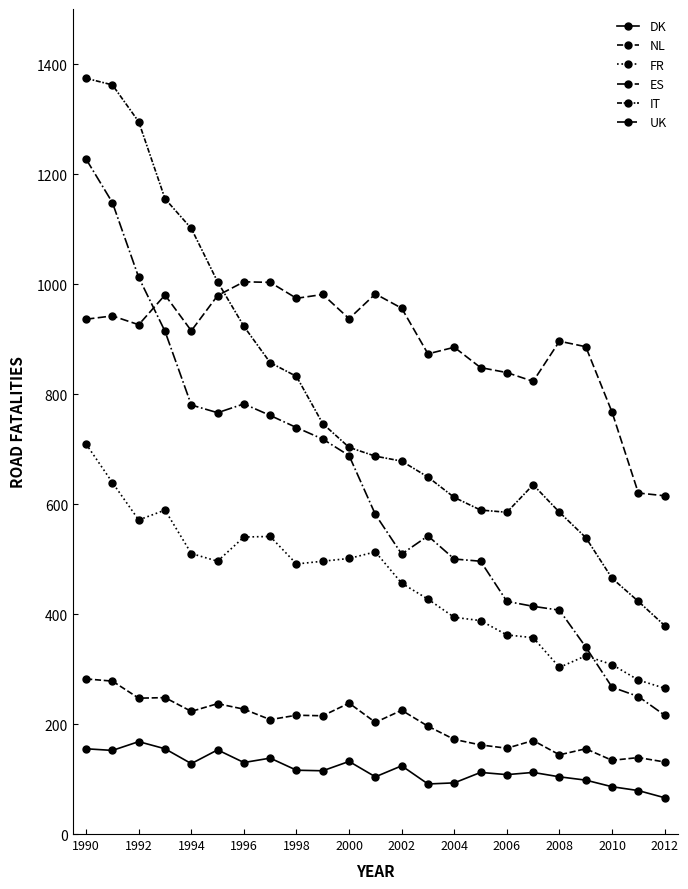

Which series has the largest total across all categories?

UK